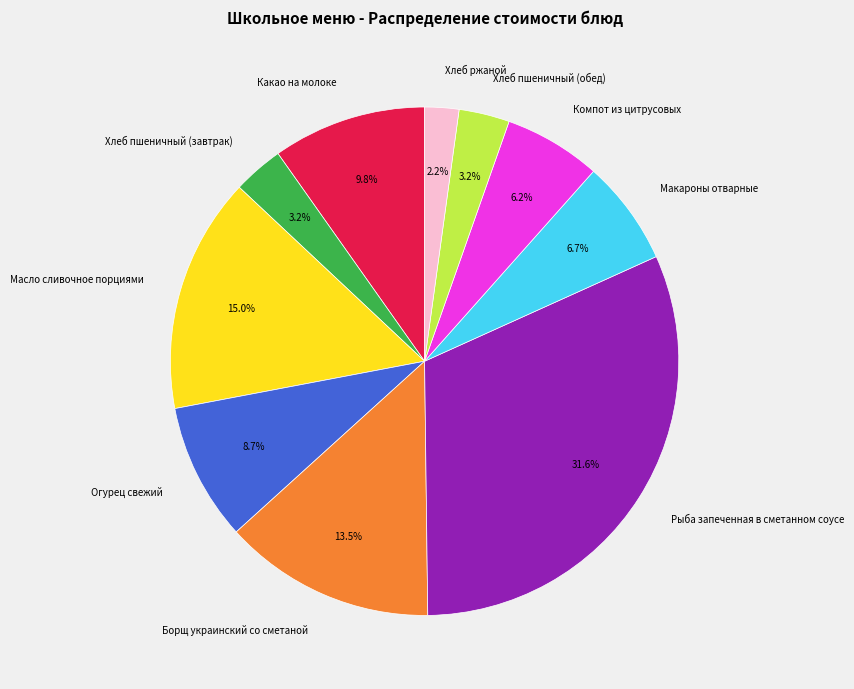

What percentage is the Рыба запеченная в сметанном соусе slice, to the nearest percent?

32%